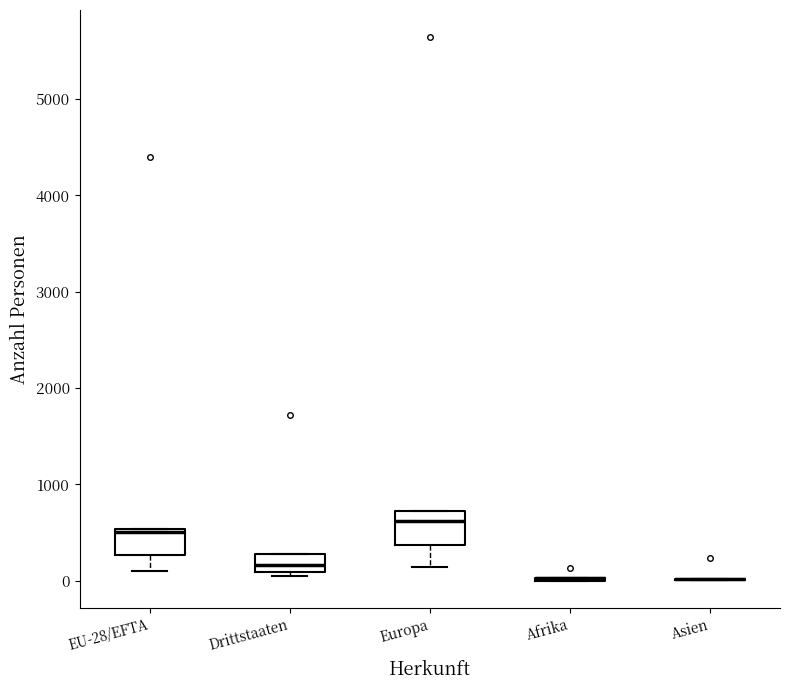

Where is the upper edge of the box for Drittstaaten on the y-axis? The values are not printed on the chart, so give them approximately, as read against the axis.

300